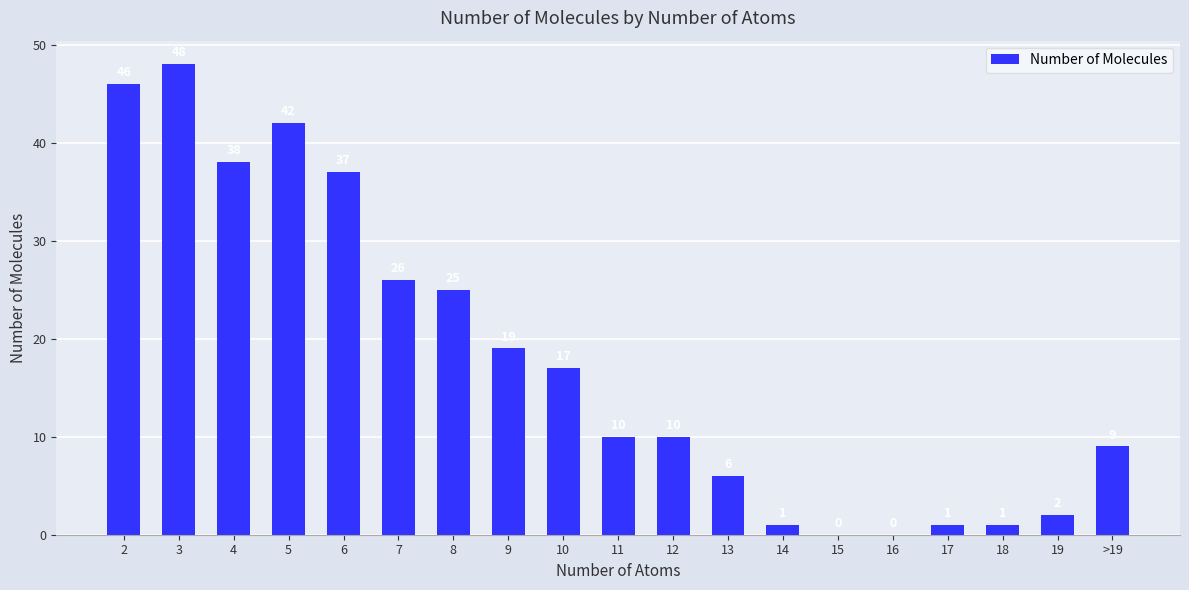

The value at 9 is 19. True or false?

True